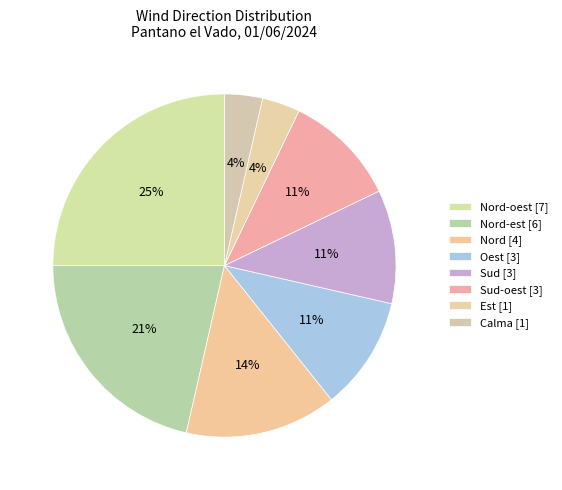

How many segments does this pie chart have?

8